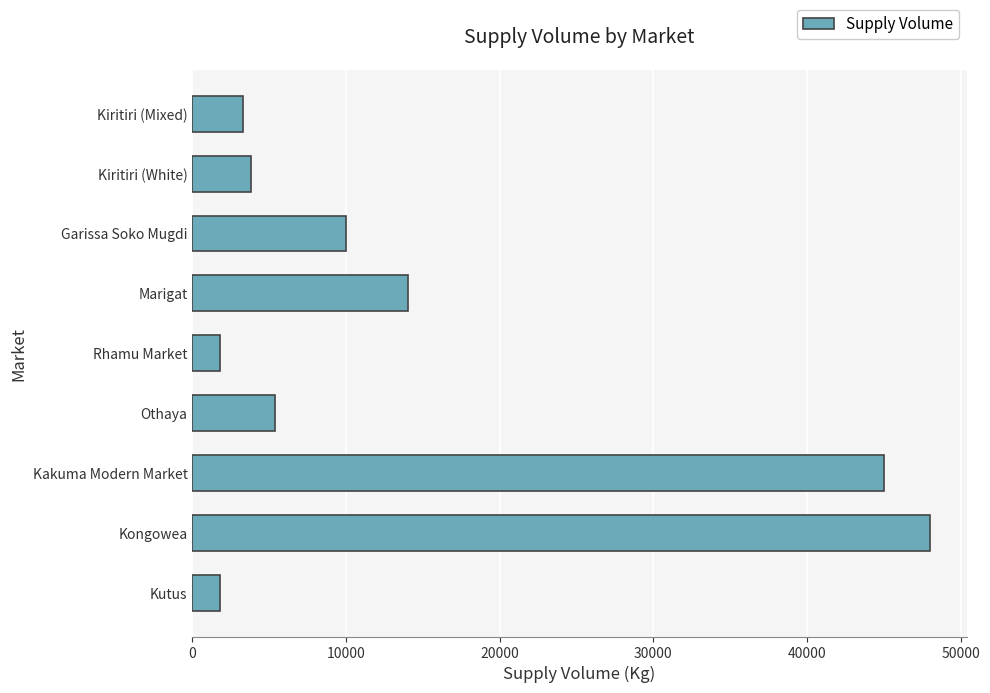

What is the average value?

14789